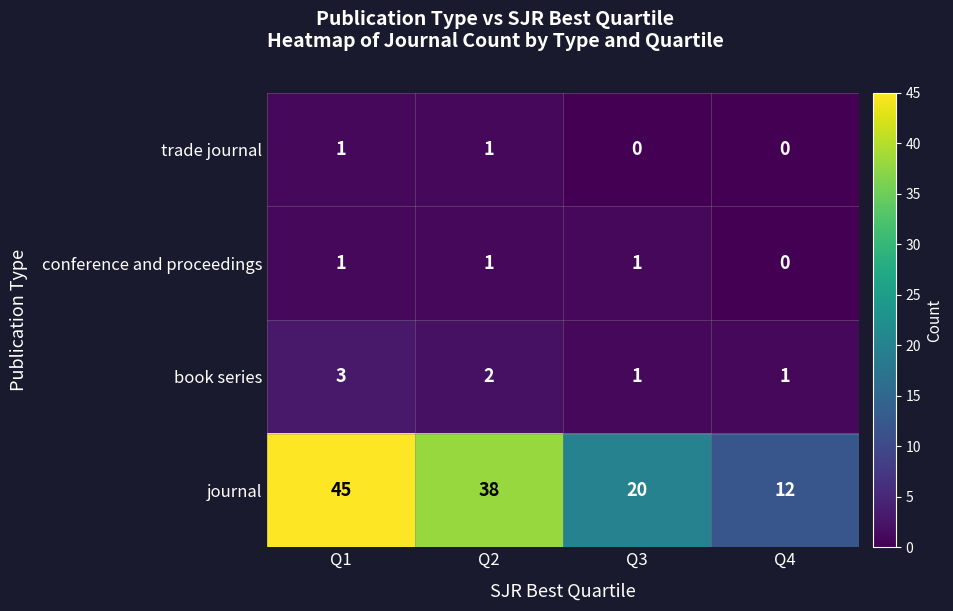

What is the difference between the highest and lowest values at Q1?

44